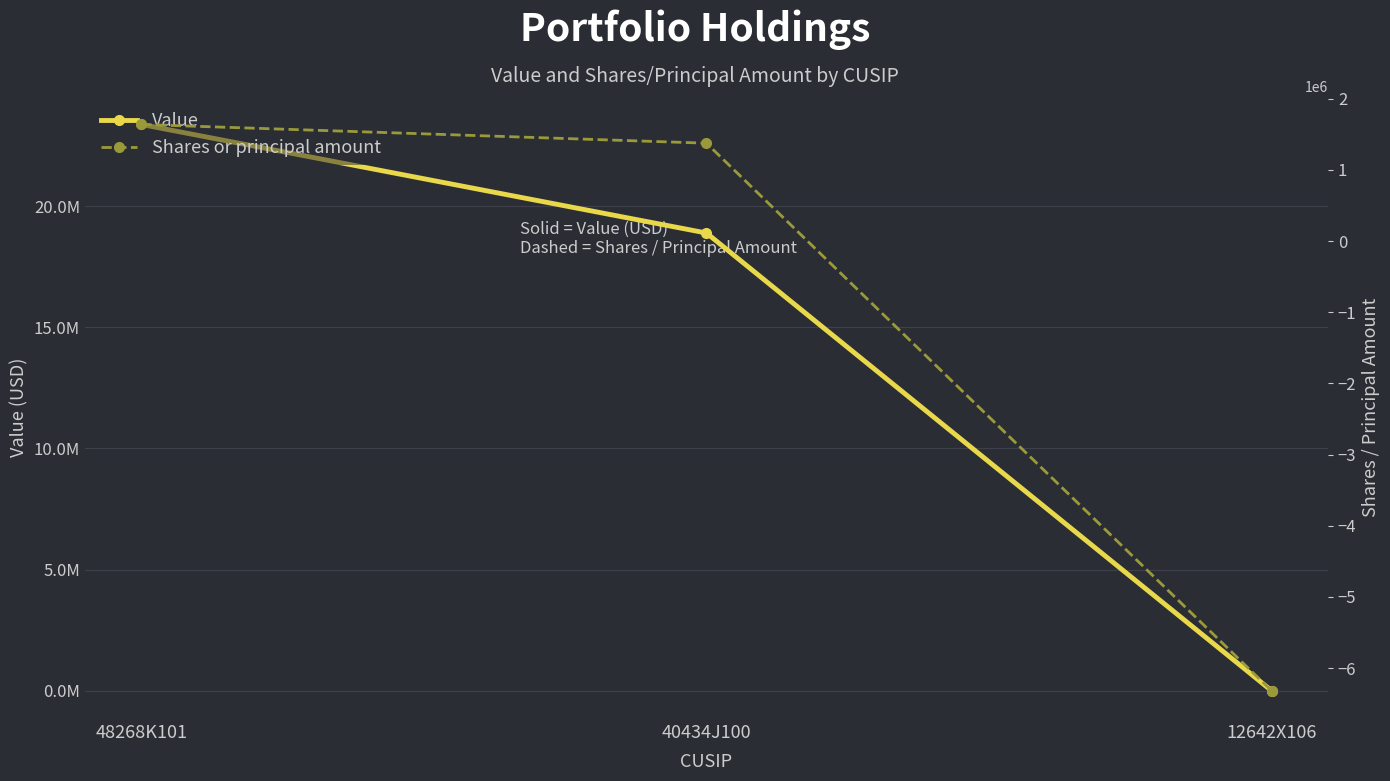

Rank the series at 48268K101 from highest to lowest value.

Value, Shares or principal amount